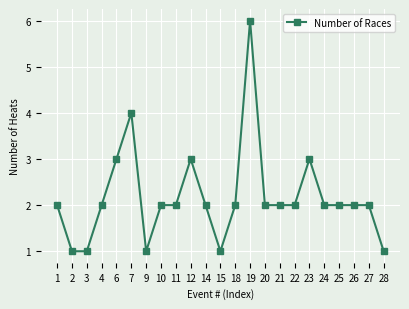

Where is the first local maximum?

7